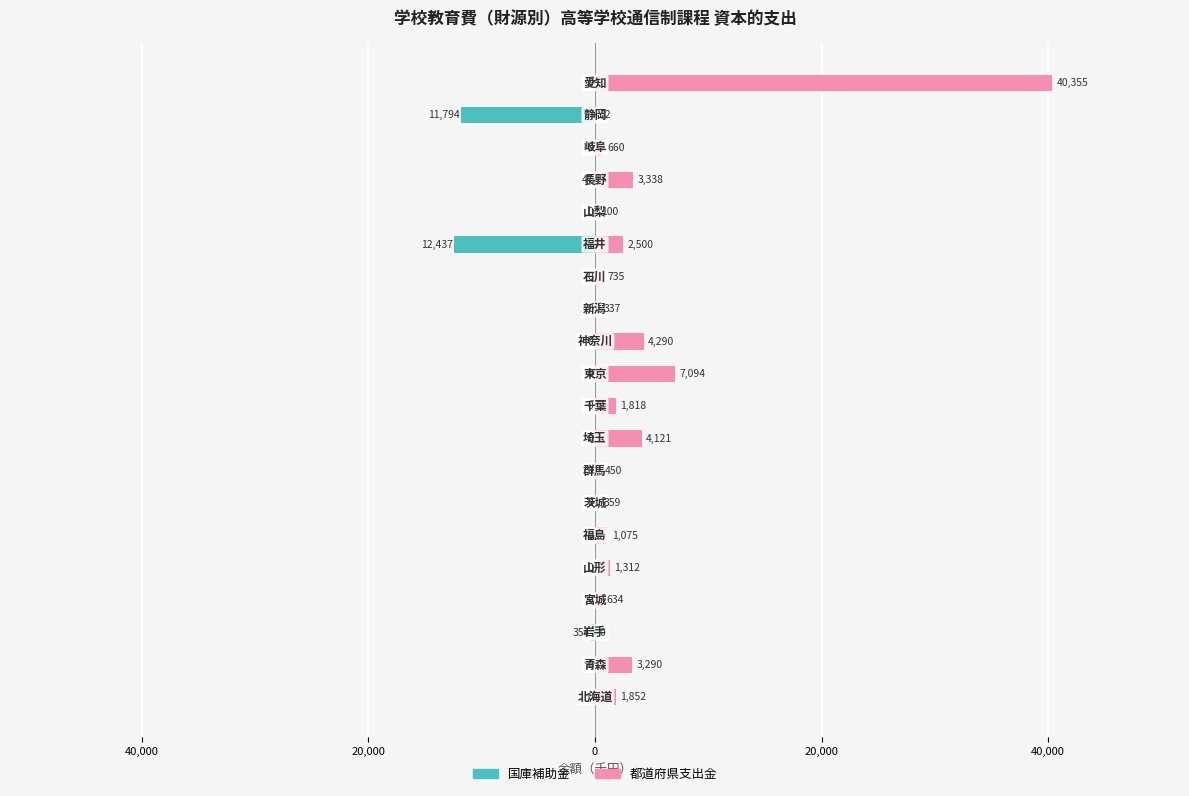

Does the chart contain stacked bars?

No